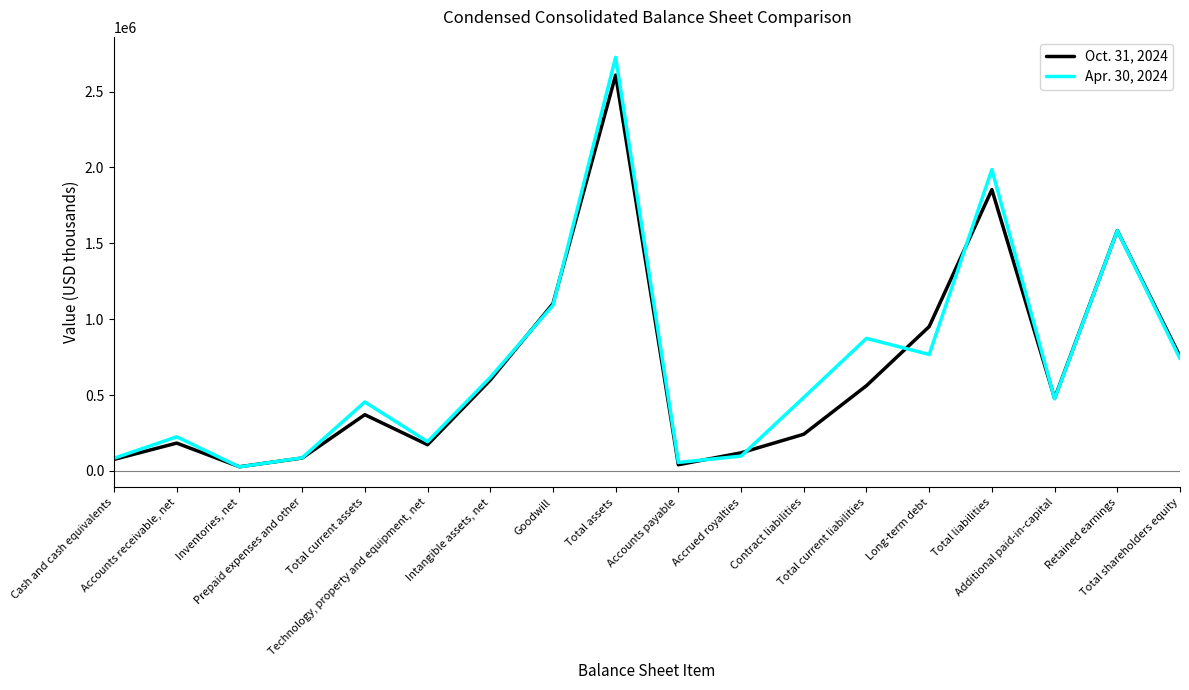

What is the sum of the Apr. 30, 2024 values at Contract liabilities and Additional paid-in-capital?

958184